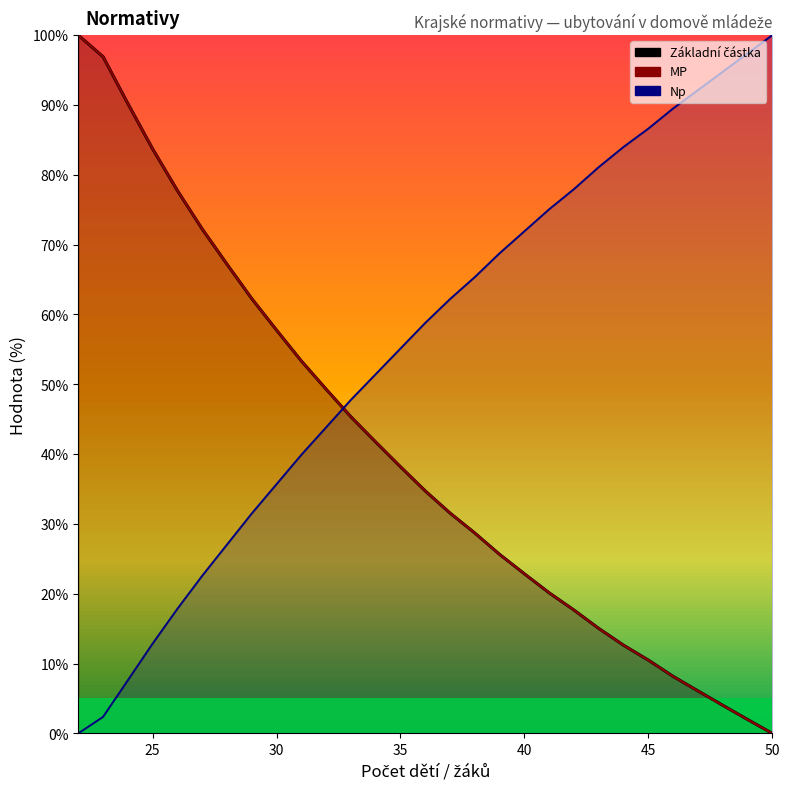

What is the average value of the MP series?

40.5